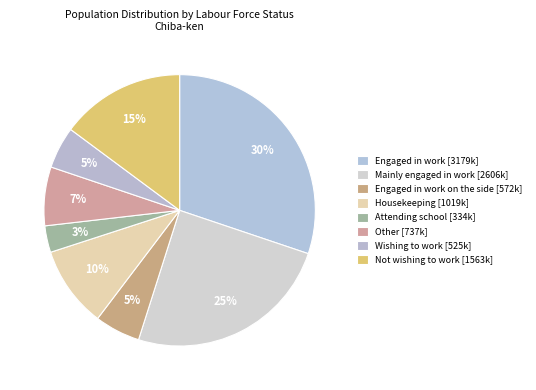

How many slices are in this pie chart?

8